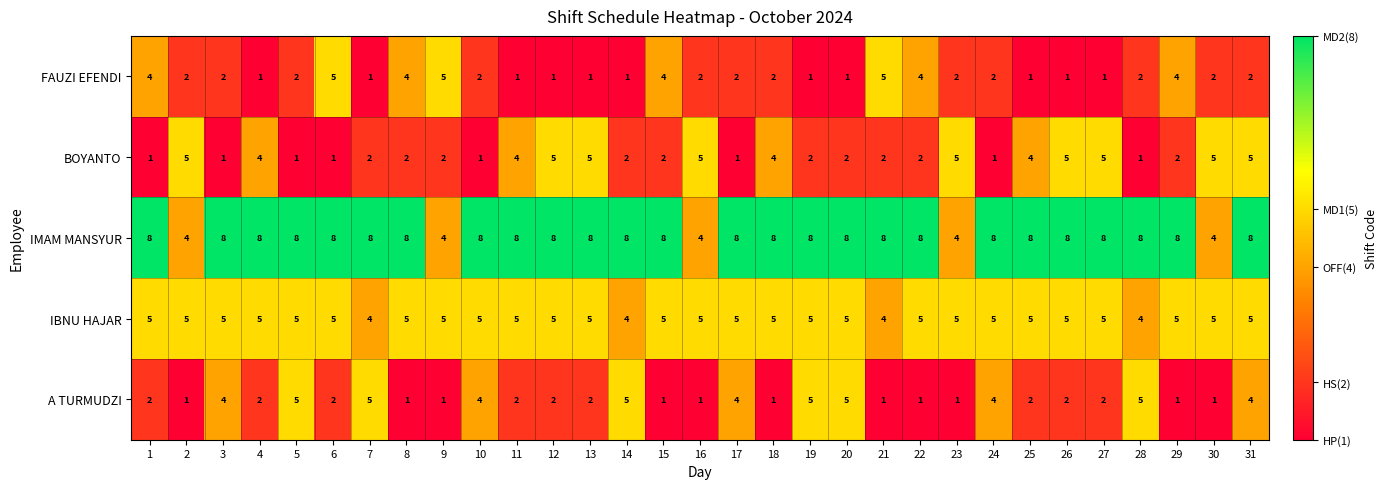

What is the greatest value displayed?

8